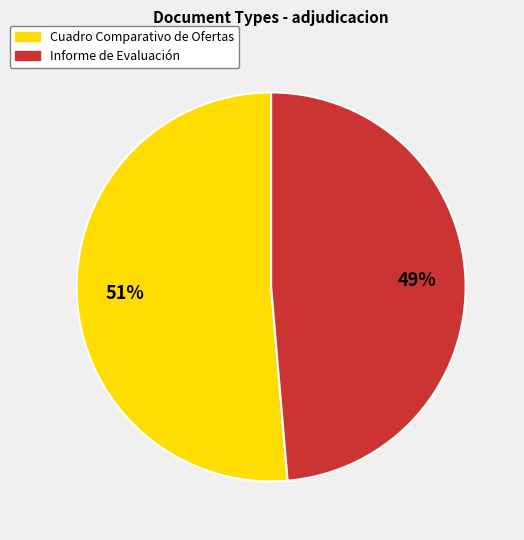

To the nearest percent, what is the combined percentage of Informe de Evaluación and Cuadro Comparativo de Ofertas?

100%